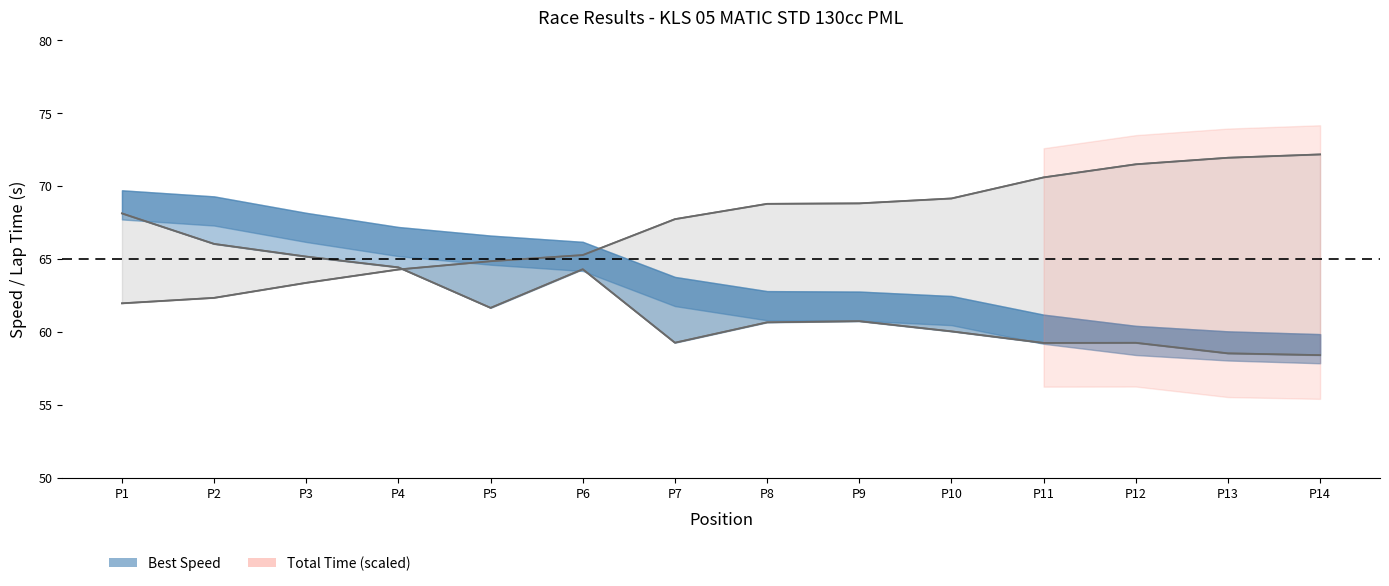

What is the value of the Avg Speed point at the 8th from the left?

60.7